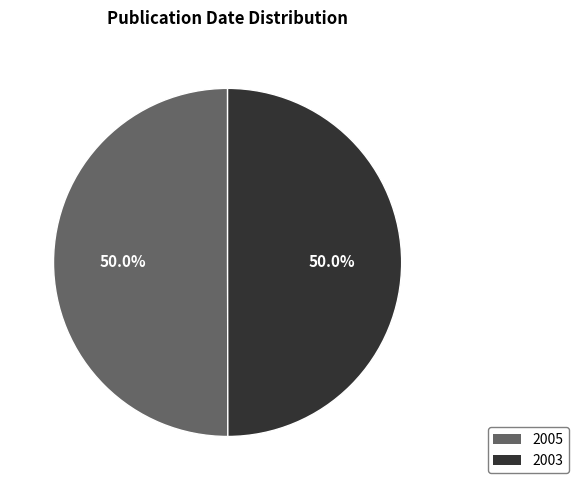

What is the ratio of the value at 2003 to the value at 2005?

1.0